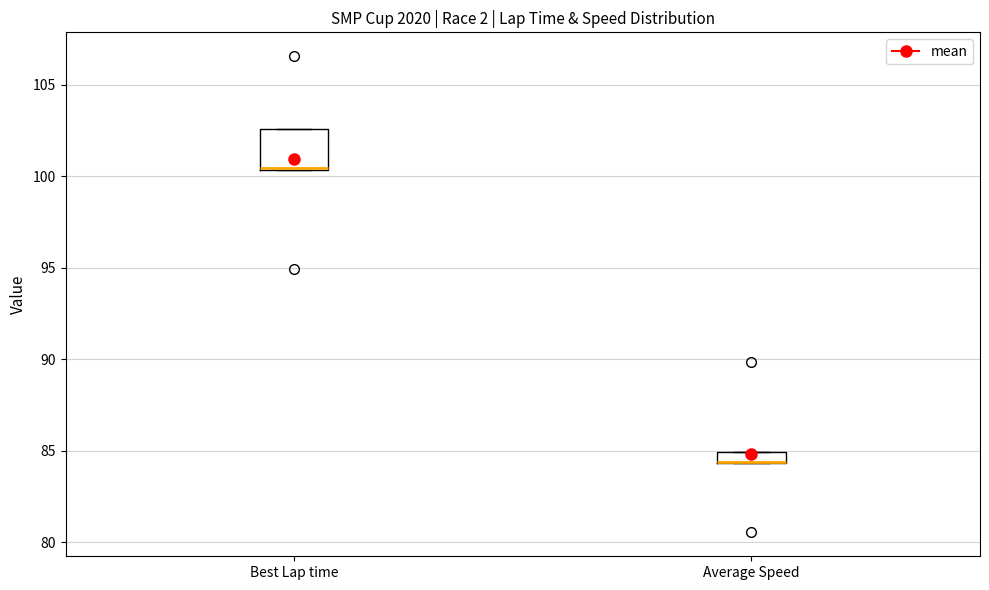

Where is the upper edge of the box for Average Speed on the y-axis? The values are not printed on the chart, so give them approximately, as read against the axis.

85.0